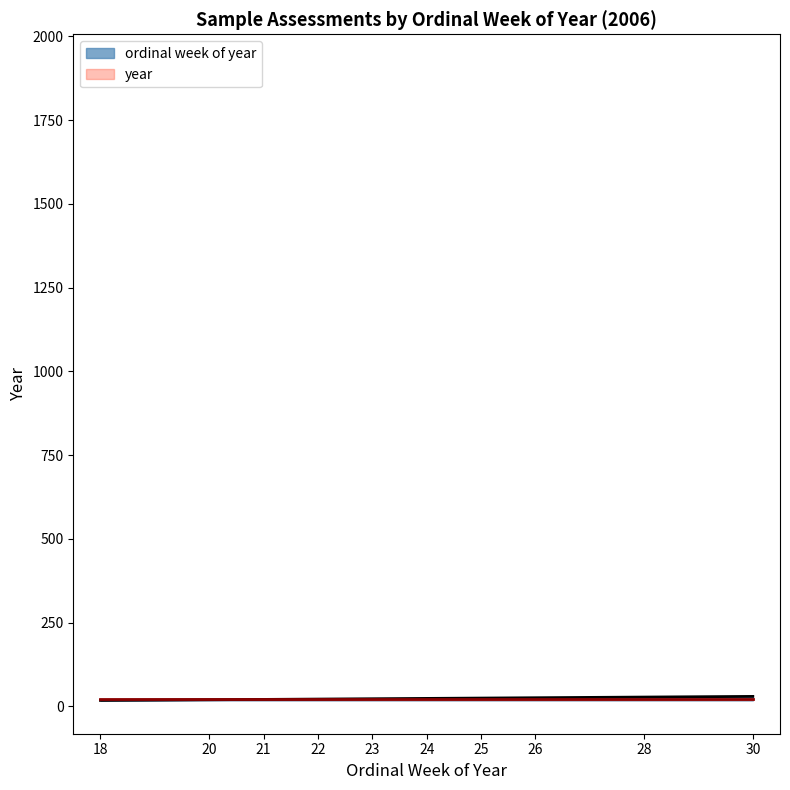

List the labels in order of value, smallest first.

18, 20, 21, 22, 23, 24, 25, 26, 28, 30